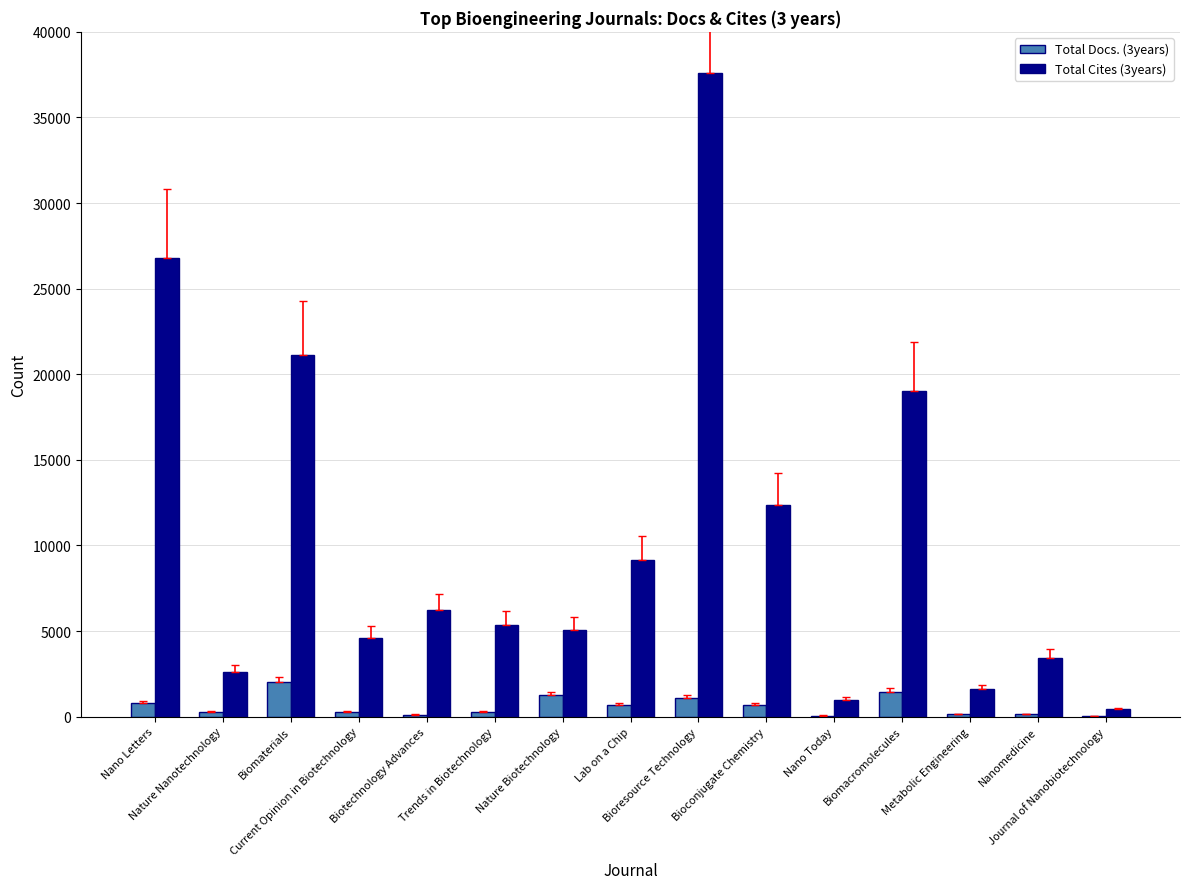

The value of Total Cites (3years) at Current Opinion in Biotechnology is 4619. True or false?

True